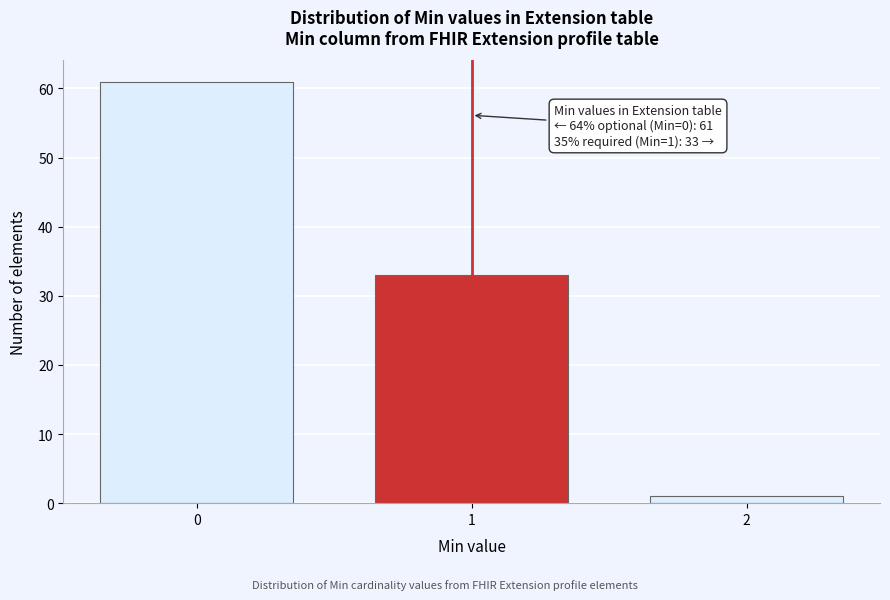

Reading left to right, what are all the values shown in this chart?

0=61	1=33	2=1